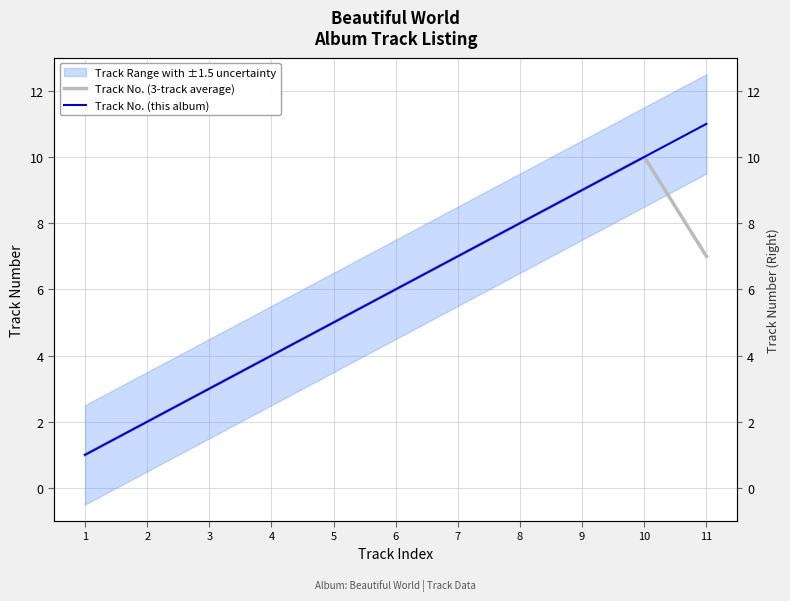

True or false: Track No. (3-track average) has more than 0 interior local peaks.

True